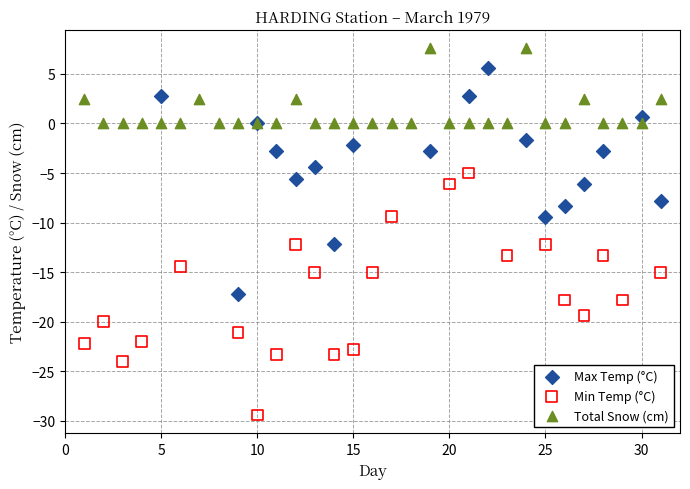

Which series contains the highest Y value?

Total Snow (cm)